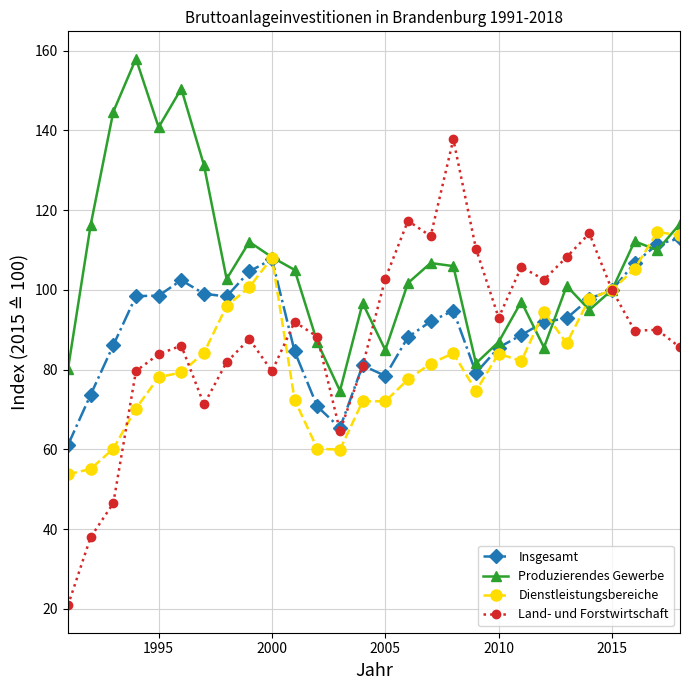

At how many categories does at least one series exceed 123?

6